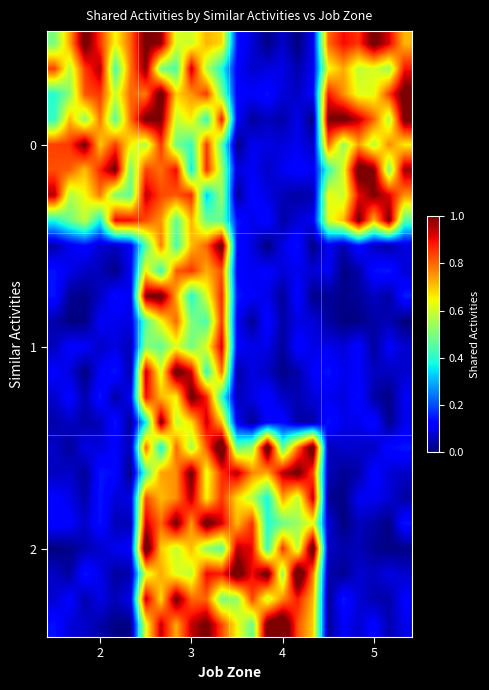

Which series has the largest total across all categories?

row_0